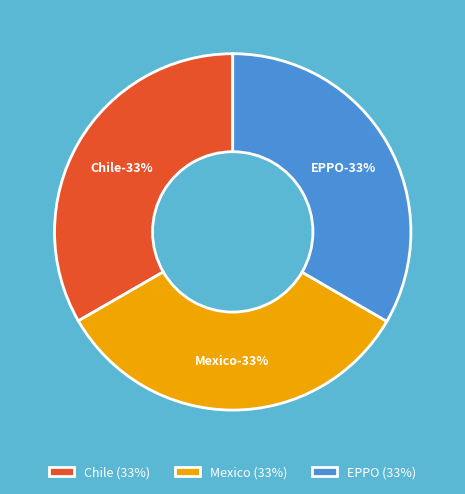

Rank the categories by value from highest to lowest.

EPPO, Chile, Mexico